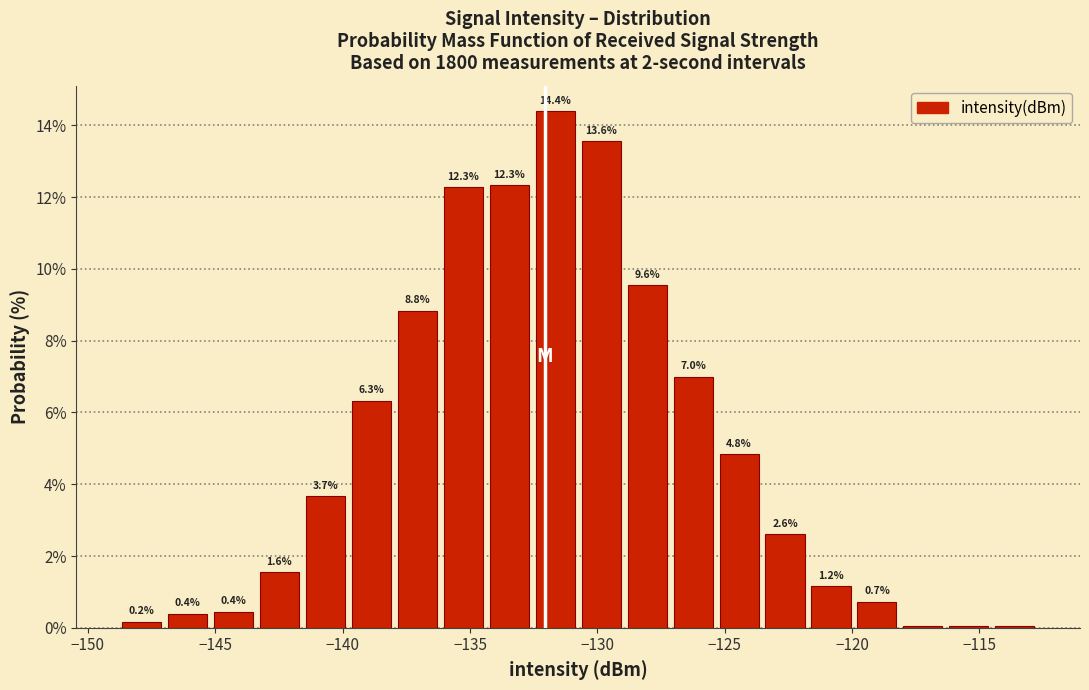

Around what value on the x-axis is the tallest bar? Give the approximate position of its centre, as read against the axis.

-131.5